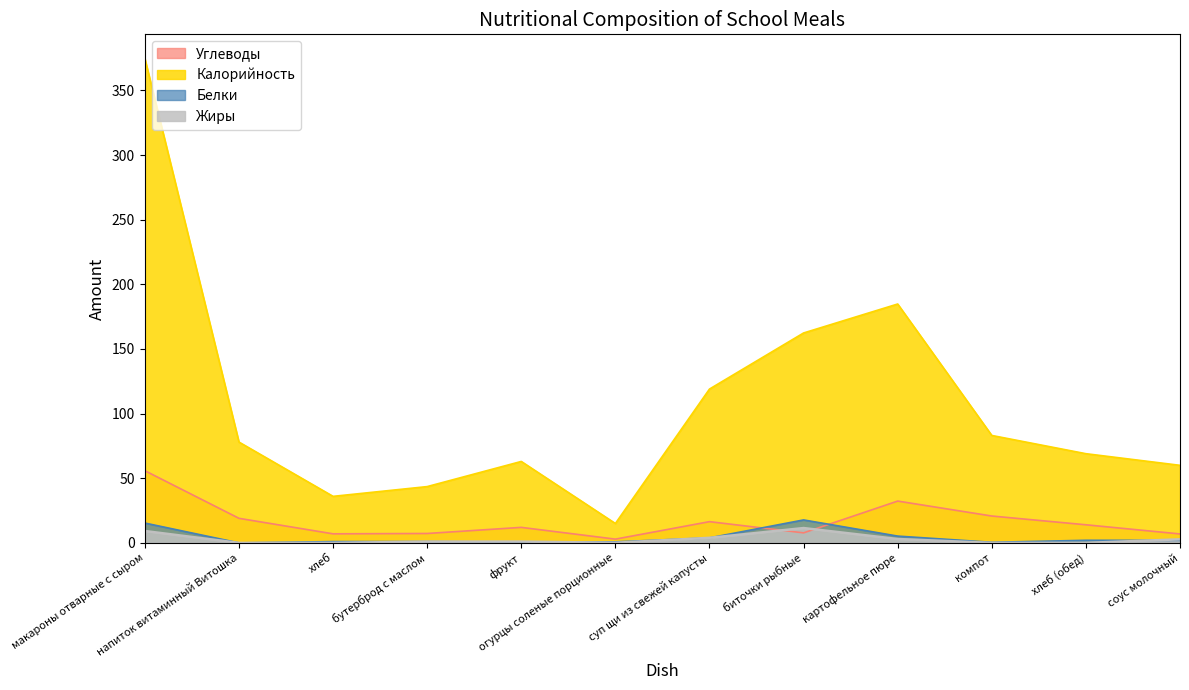

What is the approximate value of Калорийность at бутерброд с маслом?

43.5